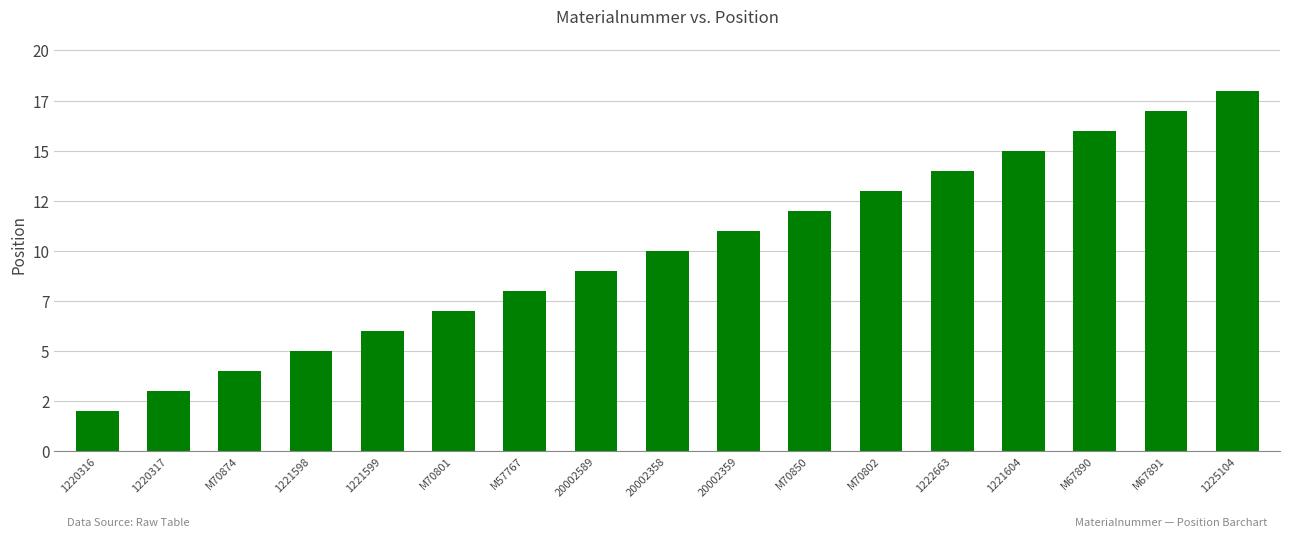

Rank the categories by value from lowest to highest.

1220316, 1220317, M70874, 1221598, 1221599, M70801, M57767, 20002589, 20002358, 20002359, M70850, M70802, 1222663, 1221604, M67890, M67891, 1225104